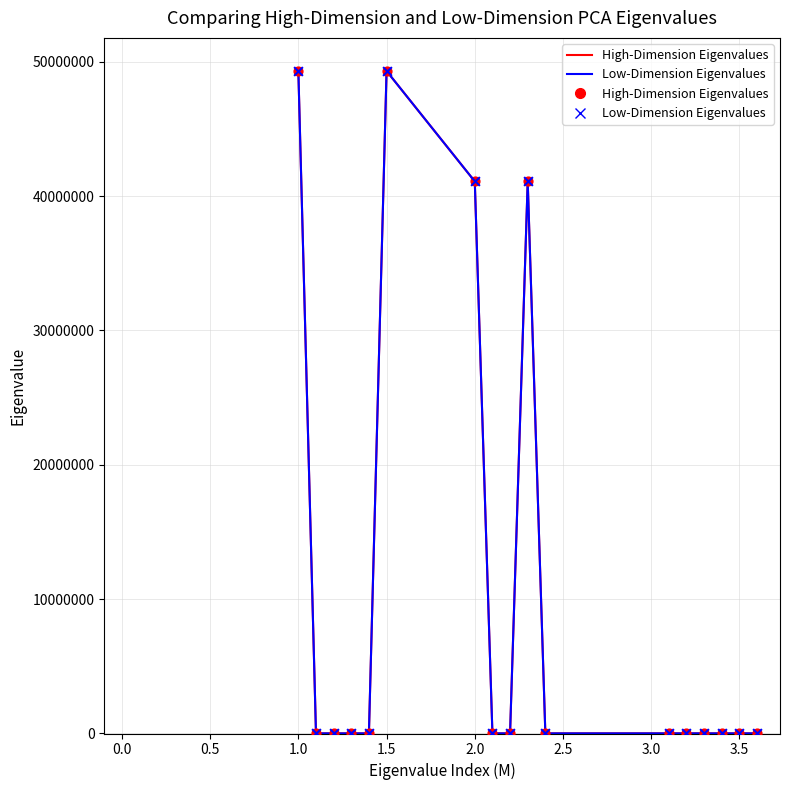

Does the chart have visible grid lines?

Yes